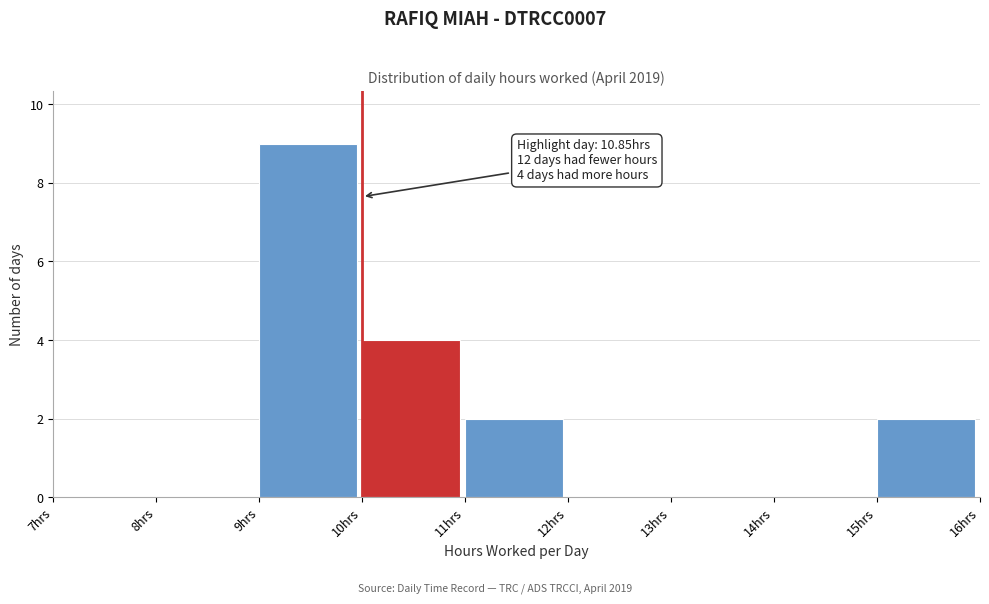

Over which range of the x-axis is the bar tallest?

9 to 10